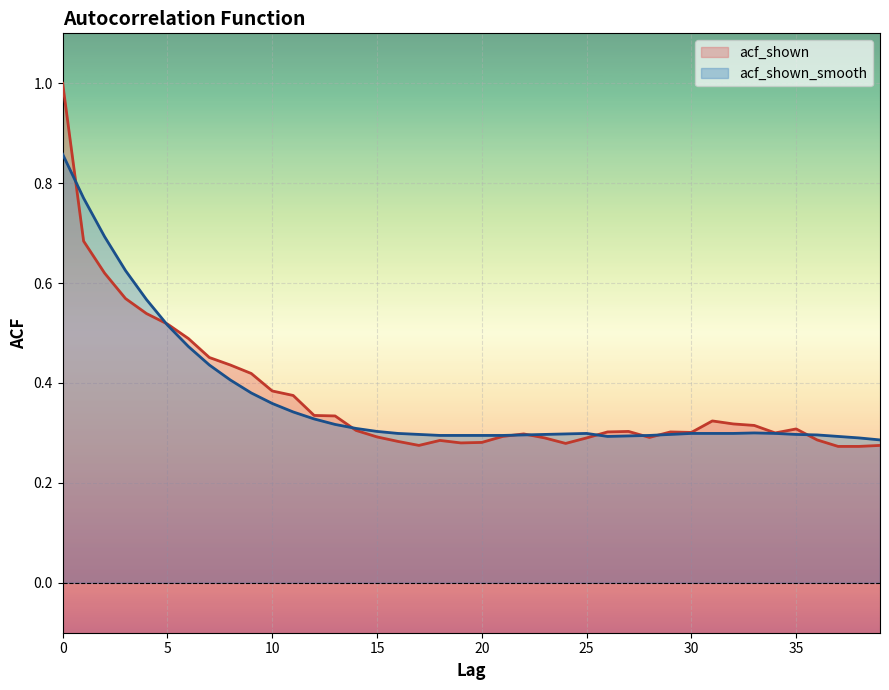

What is the average value of the acf_shown series?

0.4